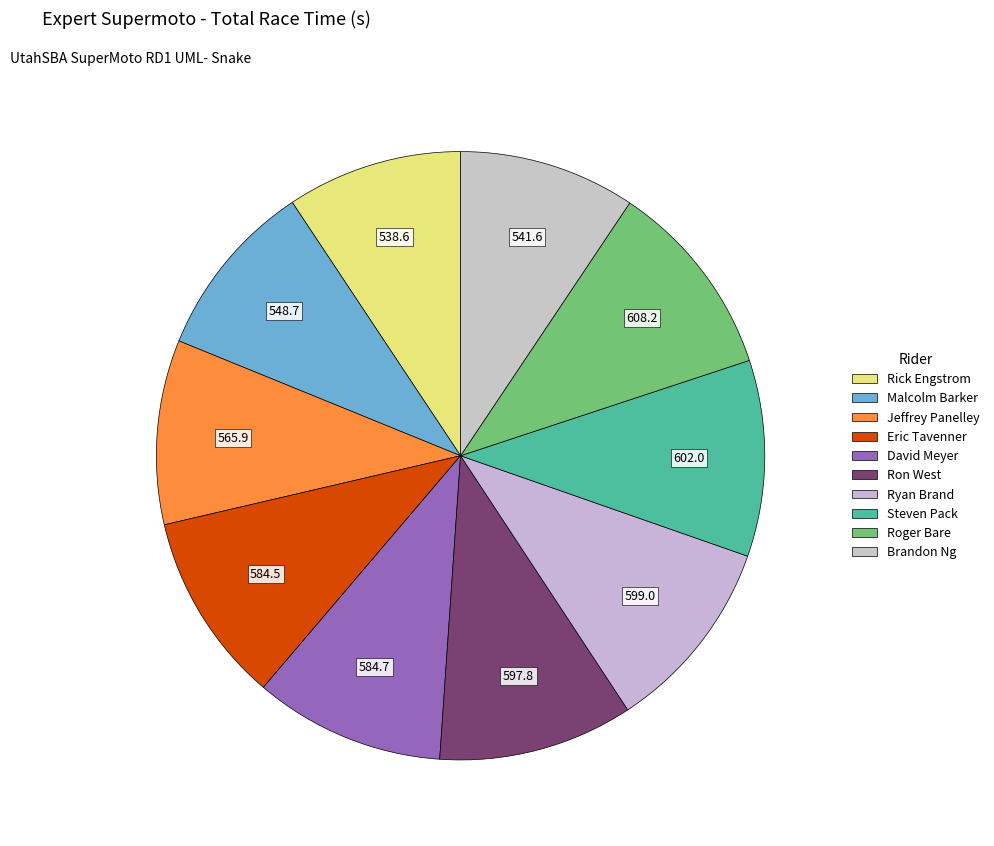

Count the number of slices in the pie.

10